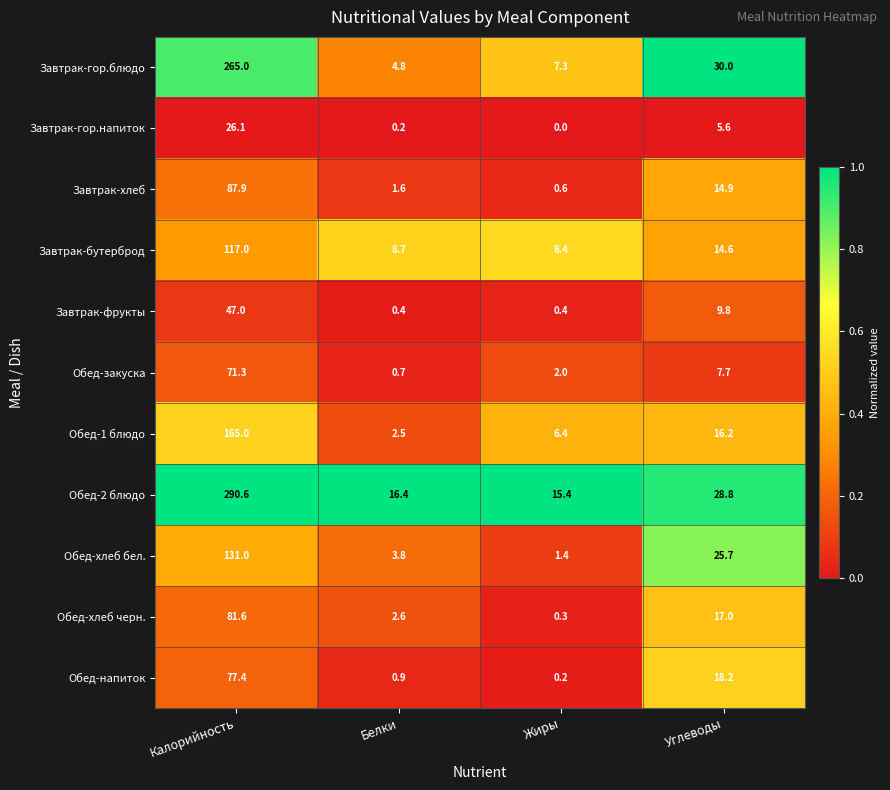

Which series has the widest spread of values?

Обед-2 блюдо